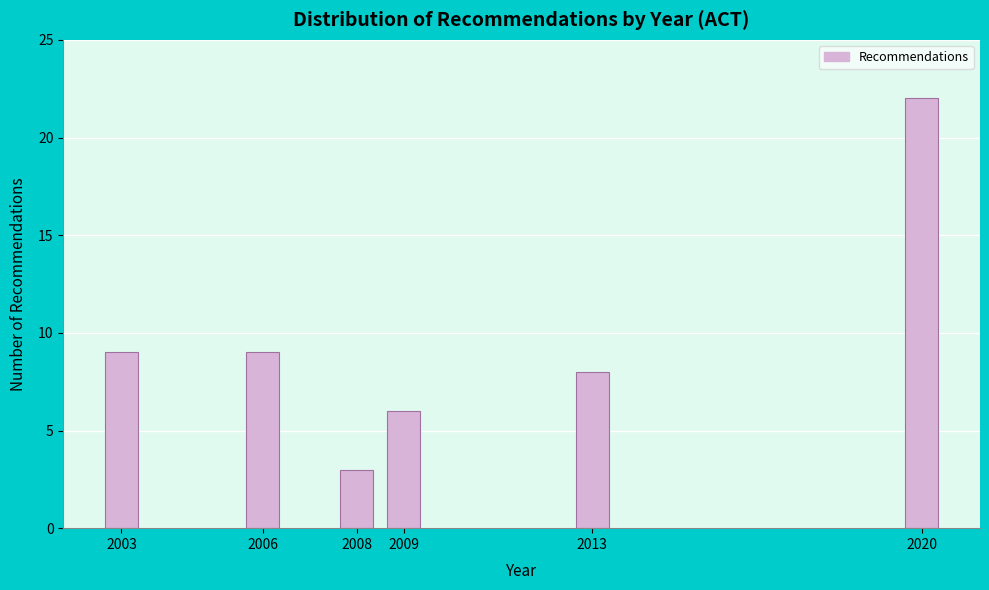

Reading left to right, extract all data points from this chart.

9	9	3	6	8	22